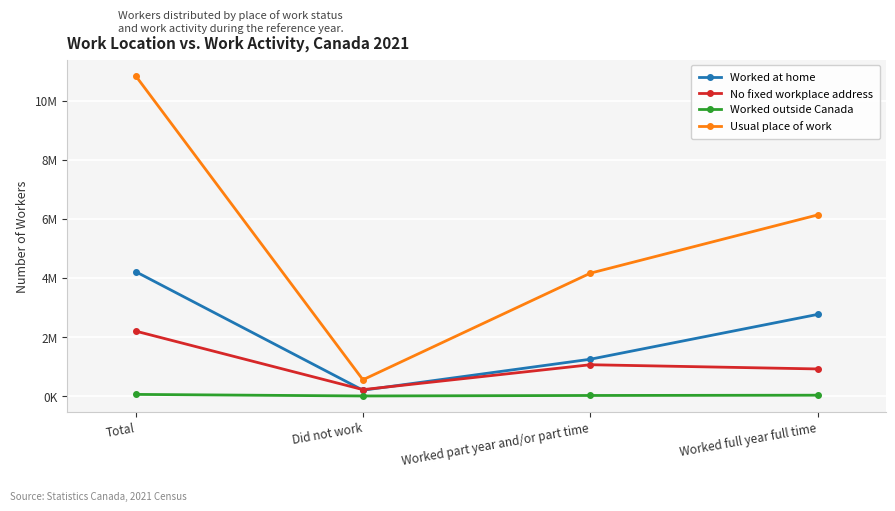

What is the label of the 3rd point from the left?

Worked part year and/or part time